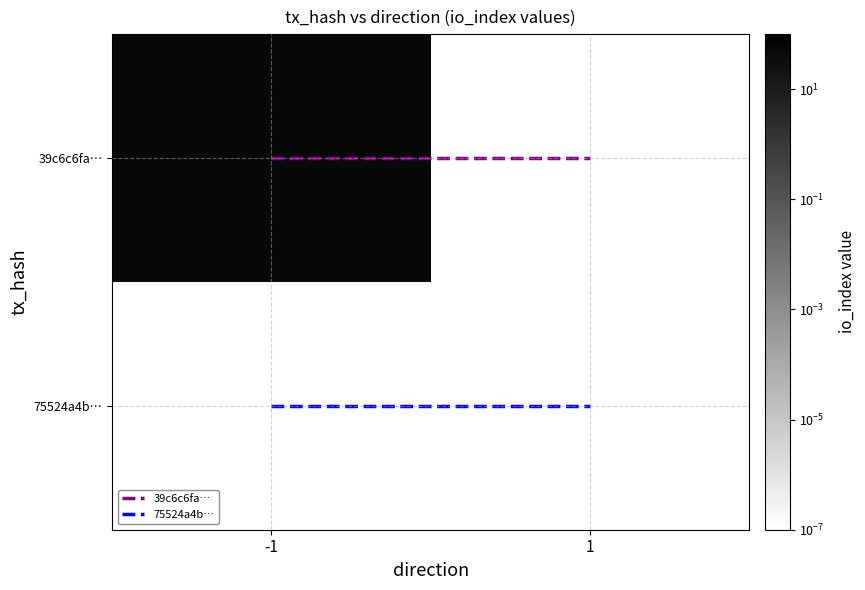

Between -1 and 1, which is larger?

-1